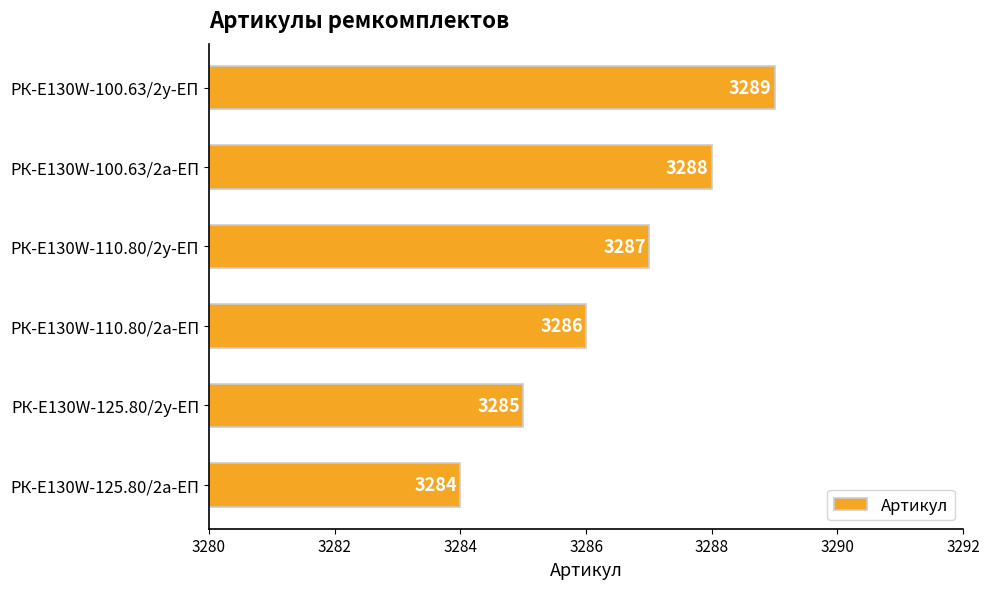

Which has a higher value, РК-E130W-100.63/2а-ЕП or РК-E130W-125.80/2у-ЕП?

РК-E130W-100.63/2а-ЕП